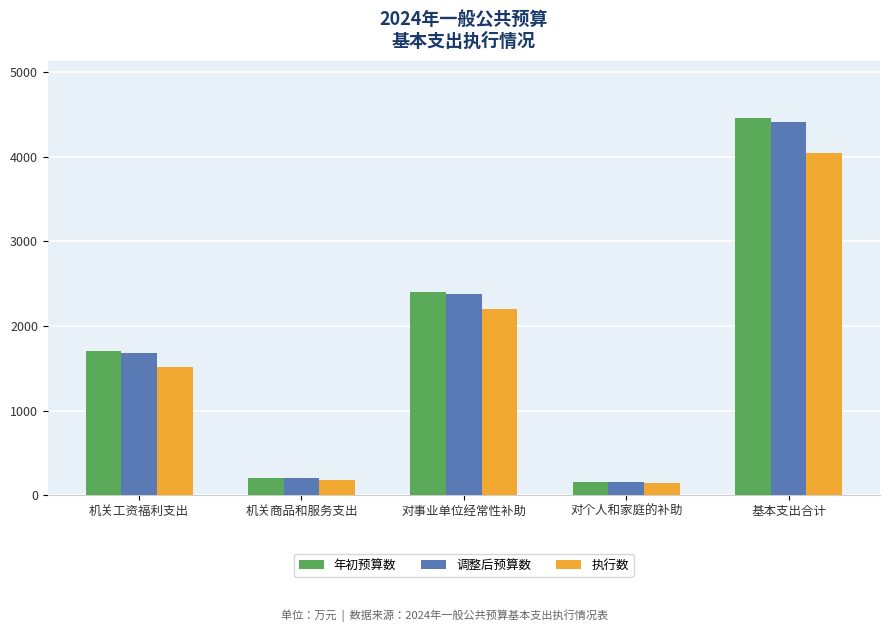

What is the difference between the maximum and second lowest values in the 执行数 series?

3868.1